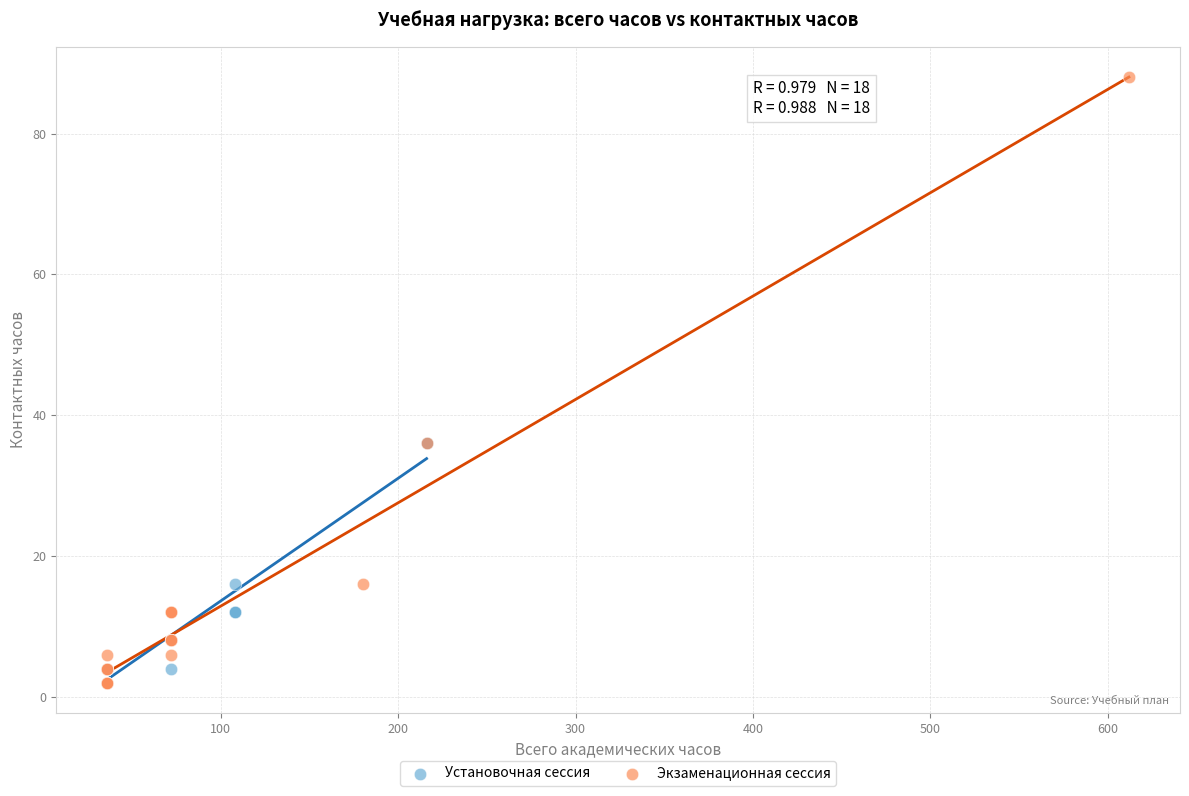

Which series has the widest spread of Y values?

Экзаменационная сессия